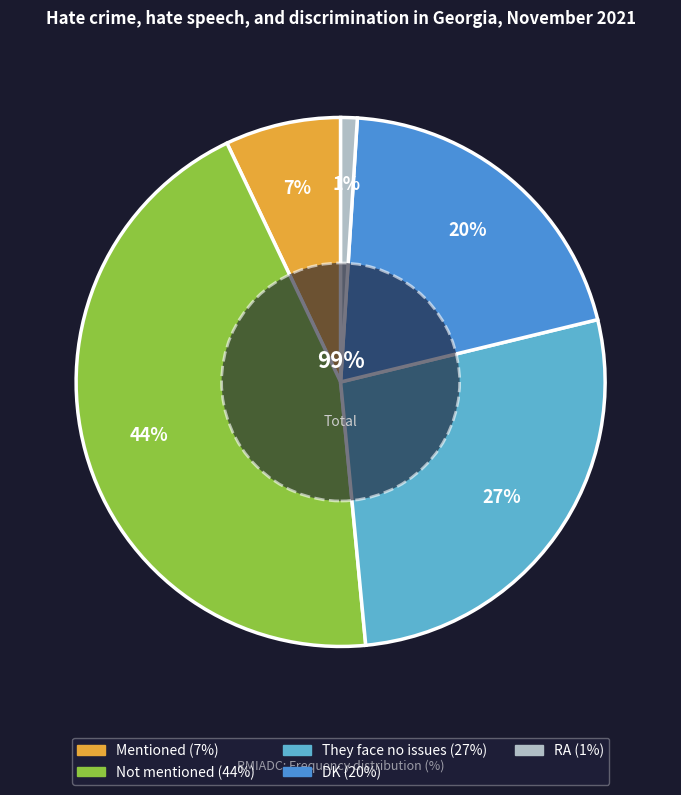

Which has a higher value, They face no issues or Mentioned?

They face no issues